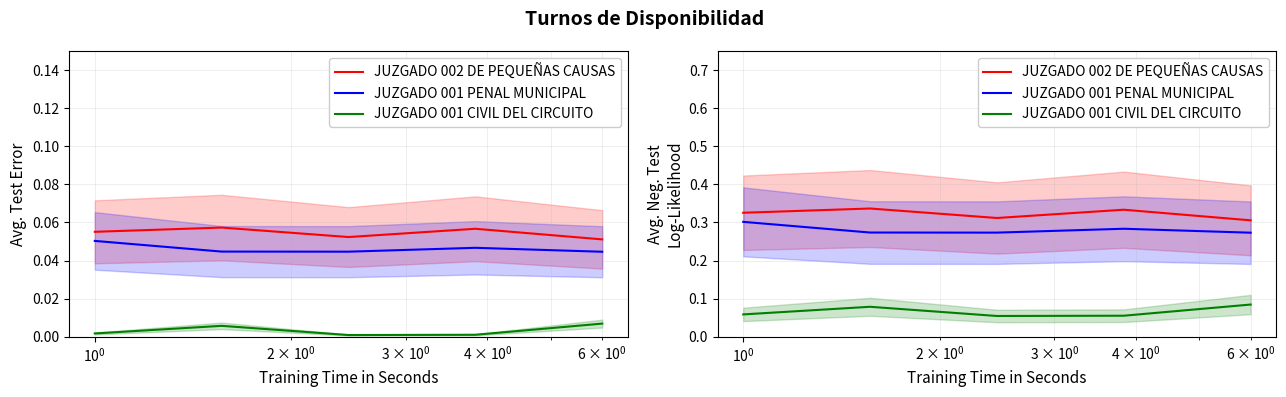

Is this an area chart (filled region under the line)?

No